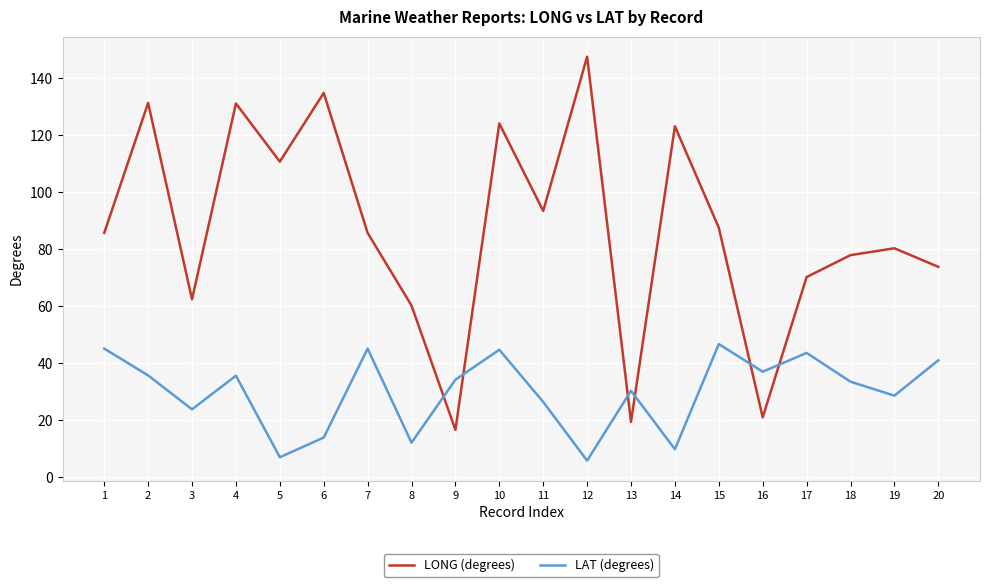

What is the difference between the maximum and minimum values in the LAT (degrees) series?

40.9